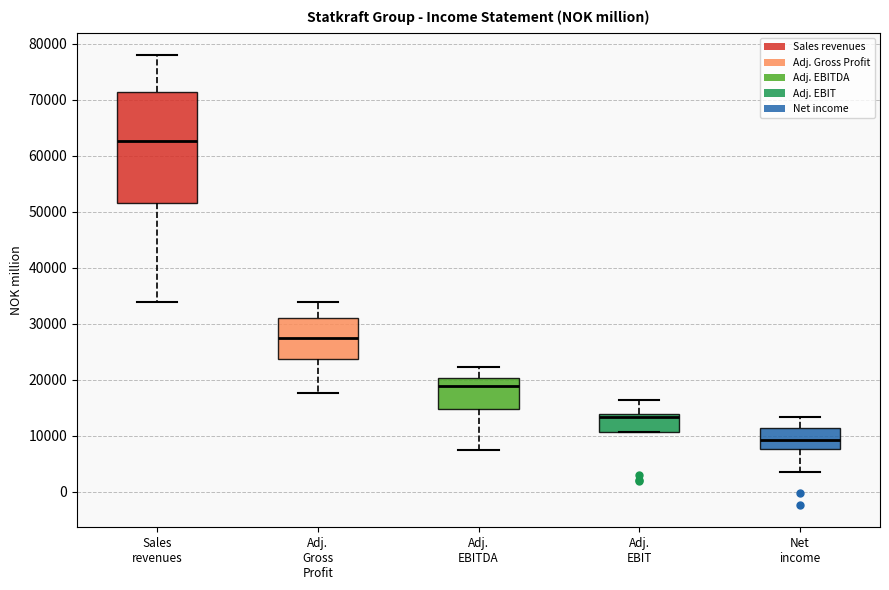

Which box has the highest median line?

Sales revenues